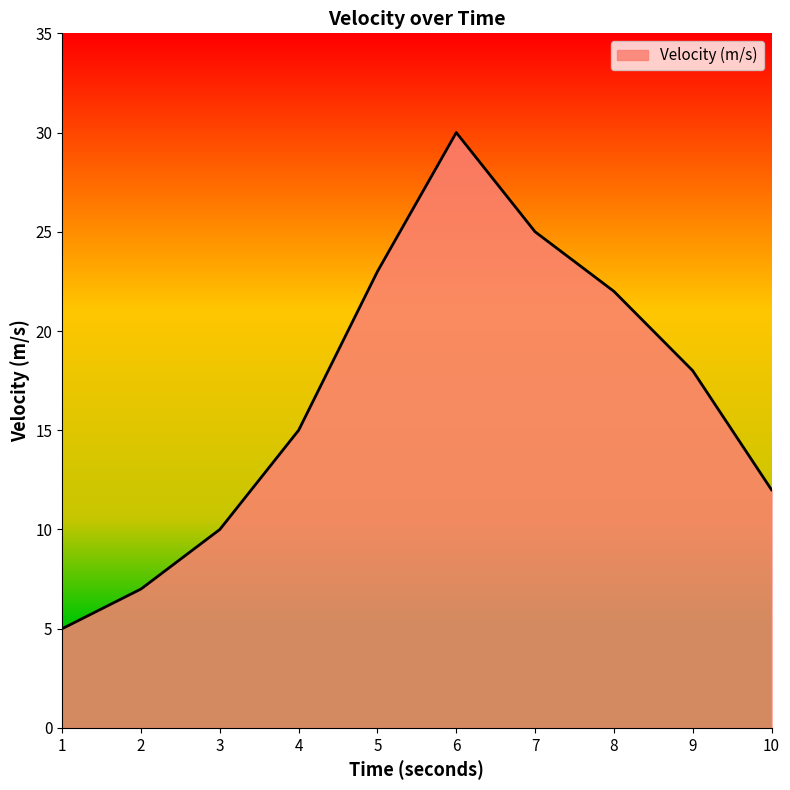

At which category does the chart reach its minimum across all series?

1